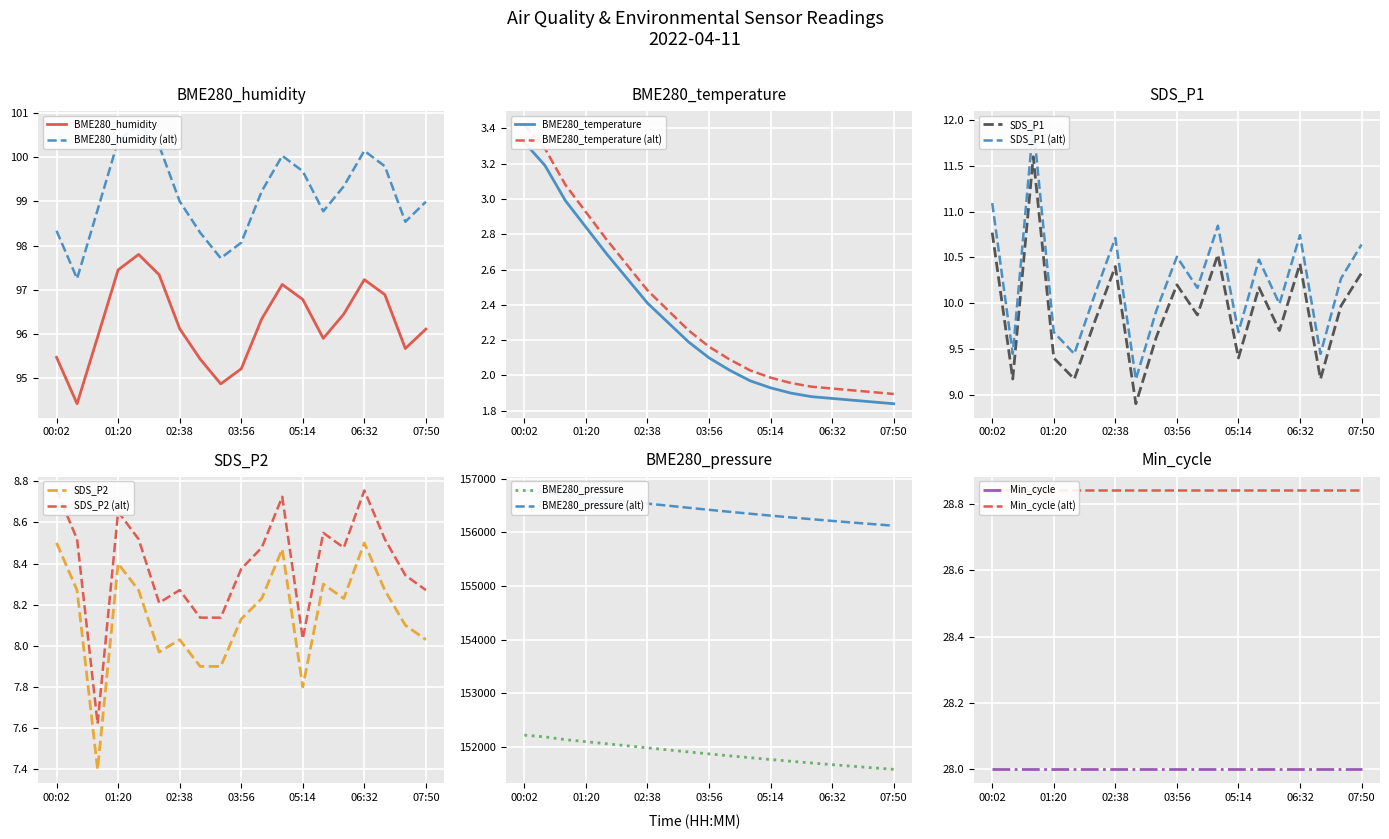

What is the label of the 3rd point from the right?

06:58